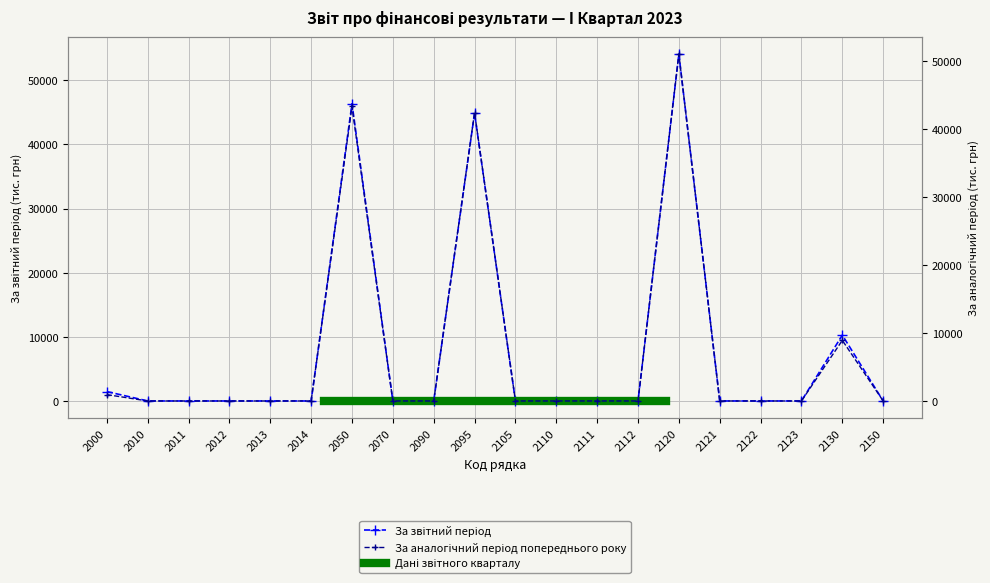

What is the difference between the second highest and minimum values in the За аналогічний період попереднього року series?

43389